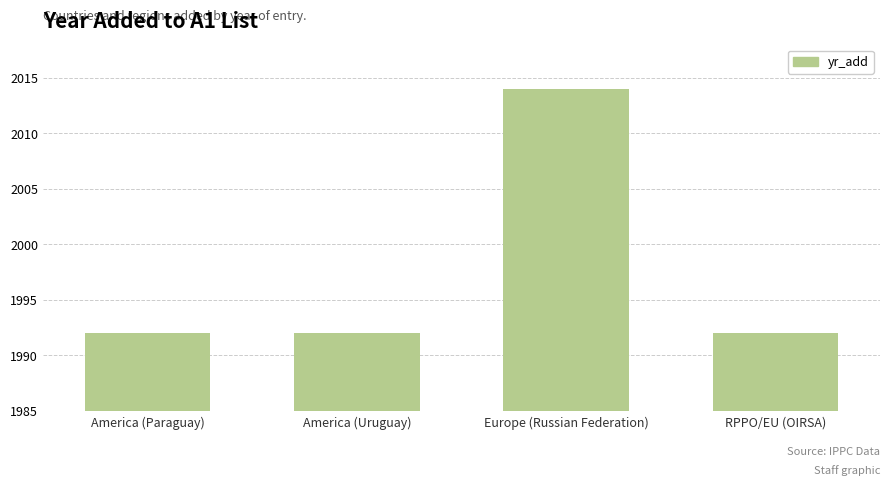

What is the sum of all values?

7990